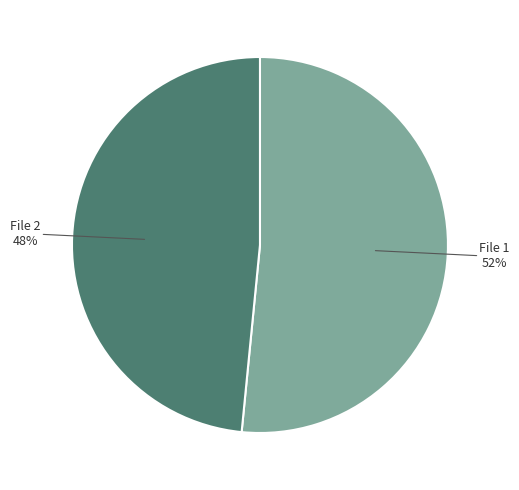

To the nearest percent, what portion does File 1 represent?

52%